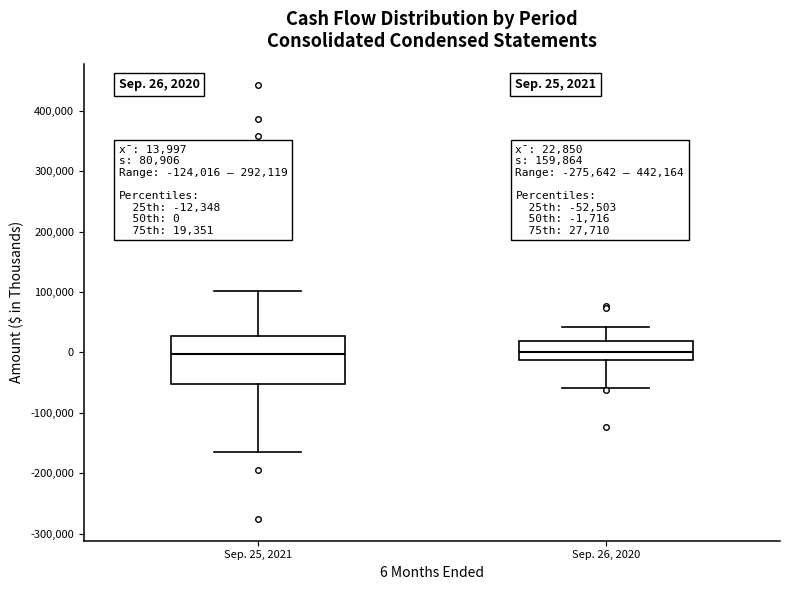

Which box is the tallest, from its lower edge to its upper edge?

Sep. 25, 2021